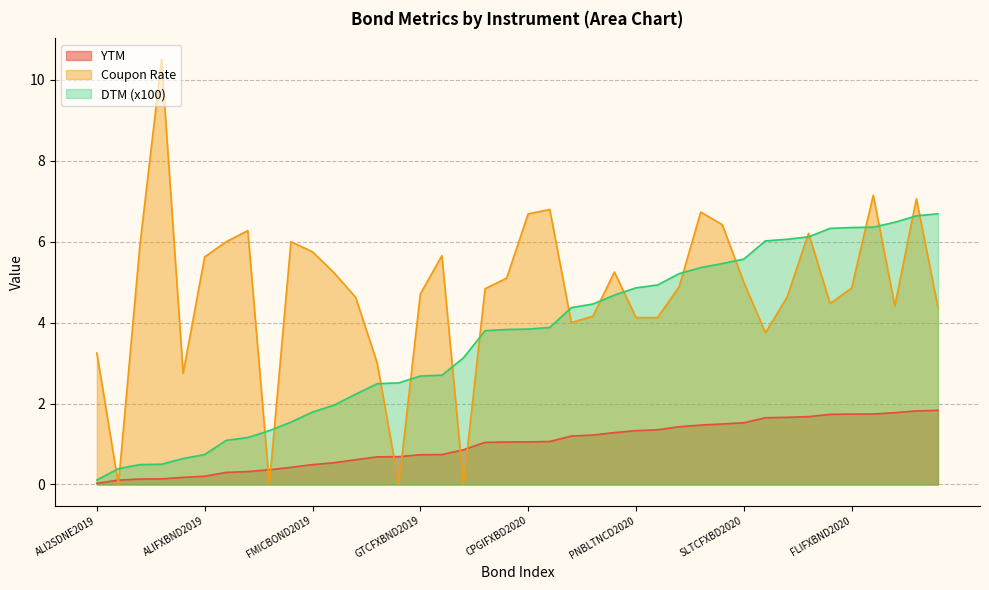

What is the maximum value for YTM?

1.8